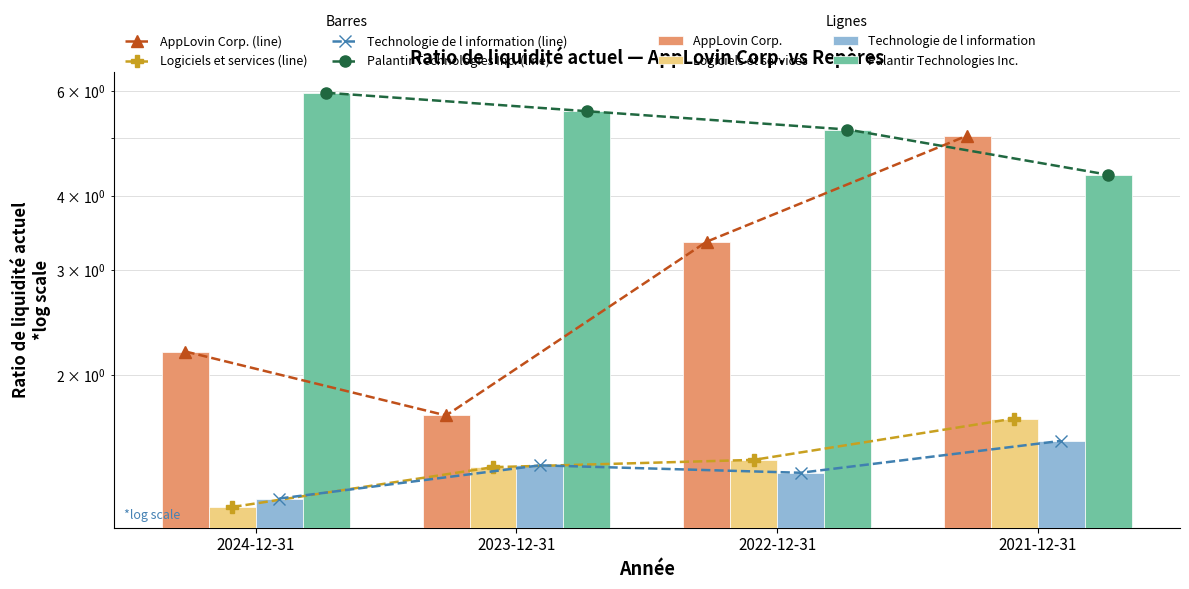

Where is AppLovin Corp. nearest to the value 3?

2022-12-31